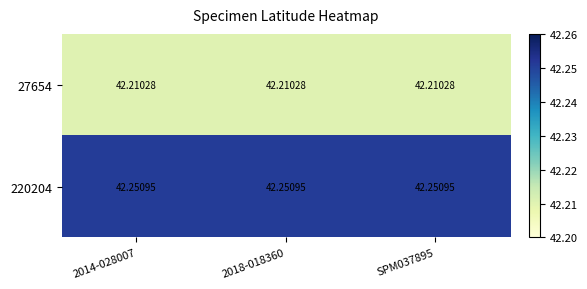

Is the value of 27654 at 2014-028007 greater than the value of 220204 at 2014-028007?

No